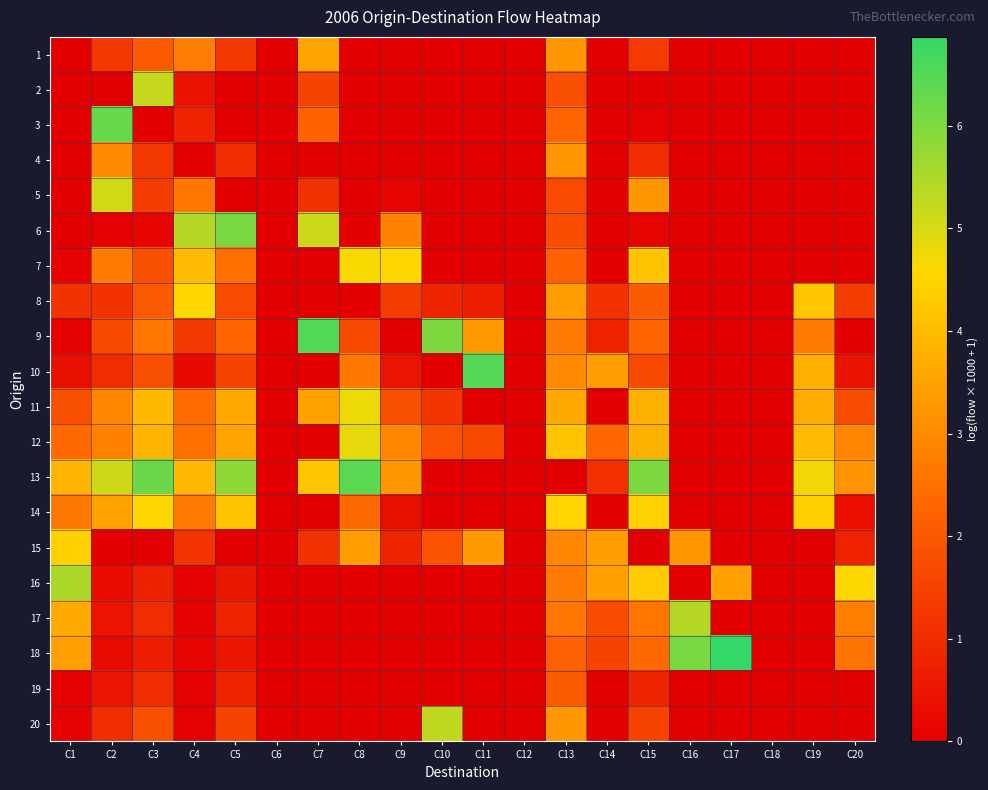

Reading left to right, extract all data points from this chart.

1: C1=0.0	C2=1.3	C3=2.0	C4=2.8	C5=1.2	C6=0.0	C7=3.5	C8=0.0	C9=0.0	C10=0.0	C11=0.0	C12=0.0	C13=3.3	C14=0.0	C15=1.3	C16=0.0	C17=0.0	C18=0.0	C19=0.0	C20=0.0
2: C1=0.0	C2=0.0	C3=5.2	C4=0.4	C5=0.0	C6=0.0	C7=1.5	C8=0.0	C9=0.0	C10=0.0	C11=0.0	C12=0.0	C13=1.8	C14=0.0	C15=0.0	C16=0.0	C17=0.0	C18=0.0	C19=0.0	C20=0.0
3: C1=0.0	C2=6.3	C3=0.0	C4=0.8	C5=0.0	C6=0.0	C7=2.2	C8=0.0	C9=0.0	C10=0.0	C11=0.0	C12=0.0	C13=2.3	C14=0.0	C15=0.0	C16=0.0	C17=0.0	C18=0.0	C19=0.0	C20=0.0
4: C1=0.0	C2=3.0	C3=1.3	C4=0.0	C5=1.0	C6=0.0	C7=0.0	C8=0.0	C9=0.0	C10=0.0	C11=0.0	C12=0.0	C13=3.2	C14=0.0	C15=1.0	C16=0.0	C17=0.0	C18=0.0	C19=0.0	C20=0.0
5: C1=0.0	C2=5.1	C3=1.3	C4=2.6	C5=0.0	C6=0.0	C7=1.1	C8=0.0	C9=0.1	C10=0.0	C11=0.0	C12=0.0	C13=1.7	C14=0.0	C15=3.3	C16=0.0	C17=0.0	C18=0.0	C19=0.0	C20=0.0
6: C1=0.0	C2=0.1	C3=0.1	C4=5.4	C5=6.1	C6=0.0	C7=5.2	C8=0.0	C9=2.9	C10=0.0	C11=0.0	C12=0.0	C13=1.8	C14=0.0	C15=0.1	C16=0.0	C17=0.0	C18=0.0	C19=0.0	C20=0.0
7: C1=0.1	C2=2.7	C3=1.8	C4=4.0	C5=2.5	C6=0.0	C7=0.0	C8=4.6	C9=4.5	C10=0.0	C11=0.0	C12=0.0	C13=2.2	C14=0.0	C15=4.2	C16=0.0	C17=0.0	C18=0.0	C19=0.0	C20=0.0
8: C1=1.1	C2=1.2	C3=2.0	C4=4.6	C5=1.7	C6=0.0	C7=0.0	C8=0.0	C9=1.3	C10=0.8	C11=0.7	C12=0.0	C13=3.4	C14=1.1	C15=2.1	C16=0.0	C17=0.0	C18=0.0	C19=4.2	C20=1.3
9: C1=0.0	C2=1.7	C3=2.6	C4=1.3	C5=2.3	C6=0.0	C7=6.5	C8=1.6	C9=0.0	C10=6.0	C11=3.3	C12=0.0	C13=2.7	C14=0.8	C15=2.3	C16=0.0	C17=0.0	C18=0.0	C19=2.7	C20=0.0
10: C1=0.4	C2=1.0	C3=1.8	C4=0.3	C5=1.5	C6=0.0	C7=0.0	C8=2.7	C9=0.5	C10=0.0	C11=6.5	C12=0.0	C13=3.0	C14=3.4	C15=1.6	C16=0.0	C17=0.0	C18=0.0	C19=3.8	C20=0.4
11: C1=1.8	C2=2.9	C3=4.0	C4=2.4	C5=3.6	C6=0.0	C7=3.5	C8=4.8	C9=1.8	C10=1.2	C11=0.0	C12=0.0	C13=3.6	C14=0.0	C15=3.8	C16=0.0	C17=0.0	C18=0.0	C19=3.7	C20=1.7
12: C1=2.4	C2=2.8	C3=3.9	C4=2.5	C5=3.5	C6=0.0	C7=0.0	C8=4.8	C9=2.9	C10=1.9	C11=1.7	C12=0.0	C13=4.2	C14=2.3	C15=3.8	C16=0.0	C17=0.0	C18=0.0	C19=4.0	C20=2.9
13: C1=3.9	C2=5.1	C3=6.2	C4=3.9	C5=5.8	C6=0.0	C7=4.2	C8=6.4	C9=3.3	C10=0.0	C11=0.0	C12=0.0	C13=0.0	C14=1.1	C15=6.0	C16=0.0	C17=0.0	C18=0.0	C19=4.7	C20=3.2
14: C1=2.7	C2=3.5	C3=4.5	C4=2.7	C5=4.2	C6=0.0	C7=0.0	C8=2.4	C9=0.4	C10=0.0	C11=0.0	C12=0.0	C13=4.5	C14=0.0	C15=4.4	C16=0.0	C17=0.0	C18=0.0	C19=4.4	C20=0.3
15: C1=4.4	C2=0.0	C3=0.0	C4=1.2	C5=0.0	C6=0.0	C7=1.1	C8=3.4	C9=0.8	C10=1.9	C11=3.3	C12=0.0	C13=2.9	C14=3.4	C15=0.0	C16=3.3	C17=0.0	C18=0.0	C19=0.0	C20=0.8
16: C1=5.5	C2=0.3	C3=0.7	C4=0.1	C5=0.6	C6=0.0	C7=0.0	C8=0.0	C9=0.0	C10=0.0	C11=0.0	C12=0.0	C13=2.7	C14=3.4	C15=4.3	C16=0.0	C17=3.5	C18=0.0	C19=0.0	C20=4.6
17: C1=3.7	C2=0.5	C3=1.0	C4=0.1	C5=0.8	C6=0.0	C7=0.0	C8=0.0	C9=0.0	C10=0.0	C11=0.0	C12=0.0	C13=2.6	C14=1.7	C15=2.6	C16=5.4	C17=0.0	C18=0.0	C19=0.0	C20=2.8
18: C1=3.4	C2=0.3	C3=0.7	C4=0.1	C5=0.5	C6=0.0	C7=0.0	C8=0.0	C9=0.0	C10=0.0	C11=0.0	C12=0.0	C13=2.2	C14=1.5	C15=2.4	C16=6.1	C17=6.9	C18=0.0	C19=0.0	C20=2.6
19: C1=0.1	C2=0.5	C3=1.0	C4=0.0	C5=0.8	C6=0.0	C7=0.0	C8=0.0	C9=0.0	C10=0.0	C11=0.0	C12=0.0	C13=2.1	C14=0.0	C15=0.8	C16=0.0	C17=0.0	C18=0.0	C19=0.0	C20=0.0
20: C1=0.1	C2=1.0	C3=1.8	C4=0.1	C5=1.5	C6=0.0	C7=0.0	C8=0.0	C9=0.0	C10=5.3	C11=0.0	C12=0.0	C13=3.3	C14=0.0	C15=1.6	C16=0.0	C17=0.0	C18=0.0	C19=0.0	C20=0.0